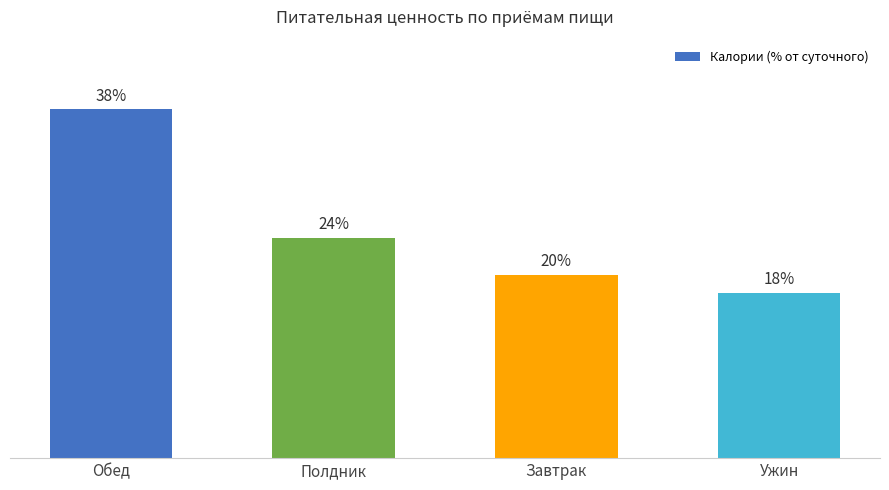

List the labels in order of value, largest first.

Обед, Полдник, Завтрак, Ужин